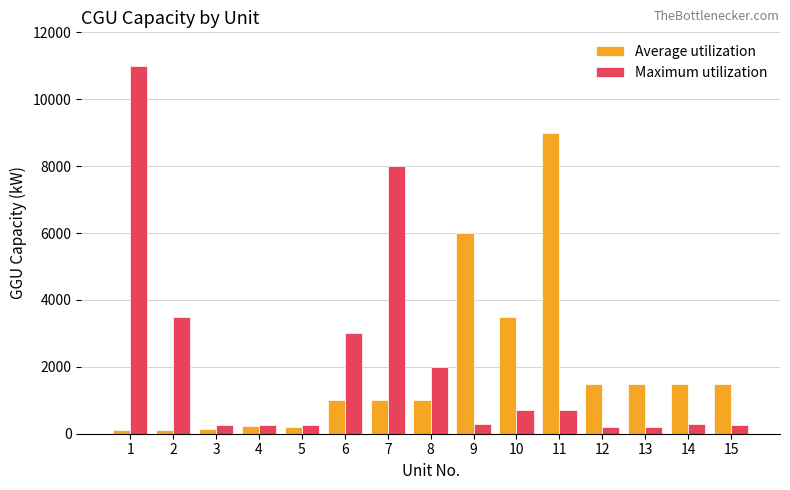

What is the difference between the highest and lowest values at 7?

7000